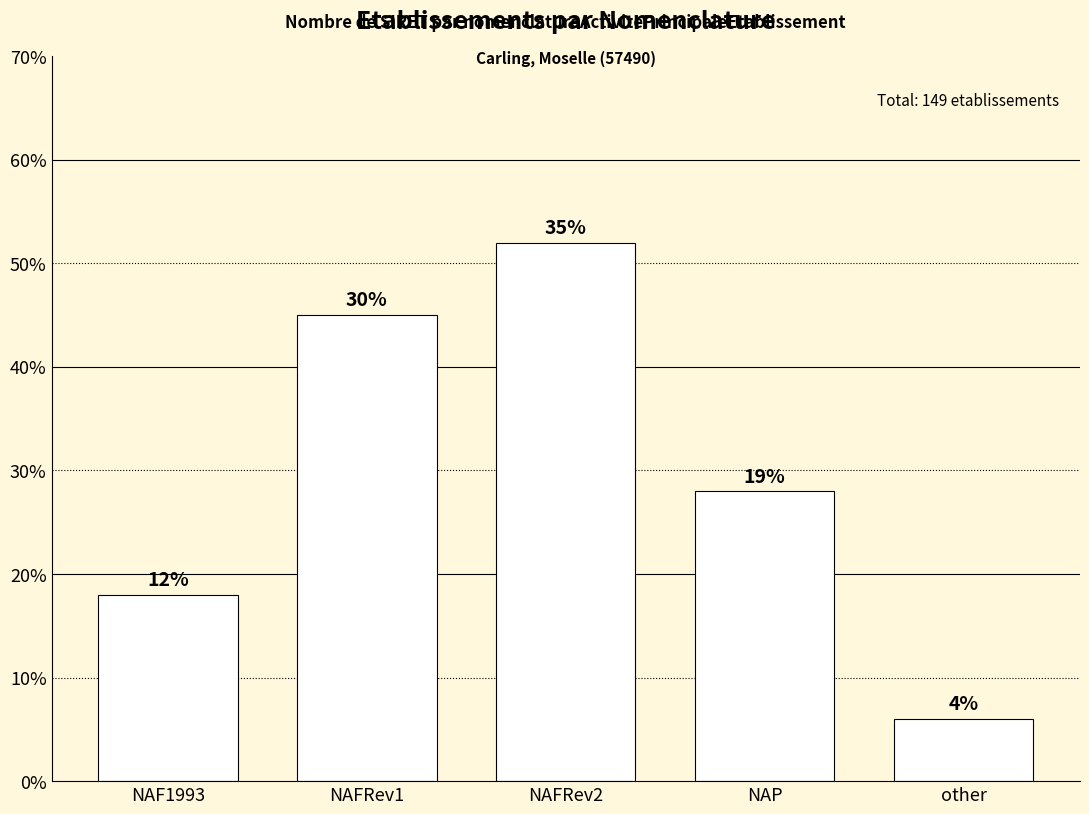

How many bars are there in total?

5